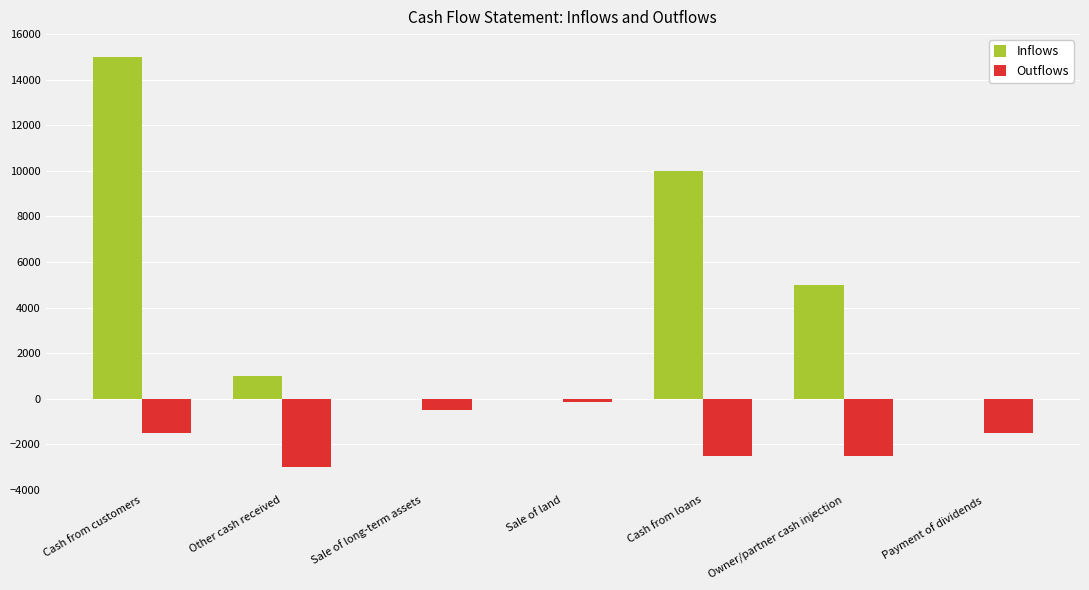

Reading left to right, transcribe all the data shown in this chart.

Inflows: Cash from customers=15000	Other cash received=1000	Sale of long-term assets=0	Sale of land=0	Cash from loans=10000	Owner/partner cash injection=5000	Payment of dividends=0
Outflows: Cash from customers=-1500	Other cash received=-3000	Sale of long-term assets=-500	Sale of land=-150	Cash from loans=-2500	Owner/partner cash injection=-2500	Payment of dividends=-1500